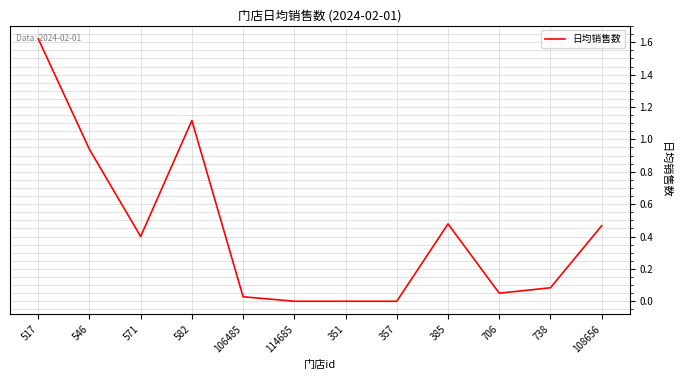

Is it true that the value at 571 is 0.1?

False